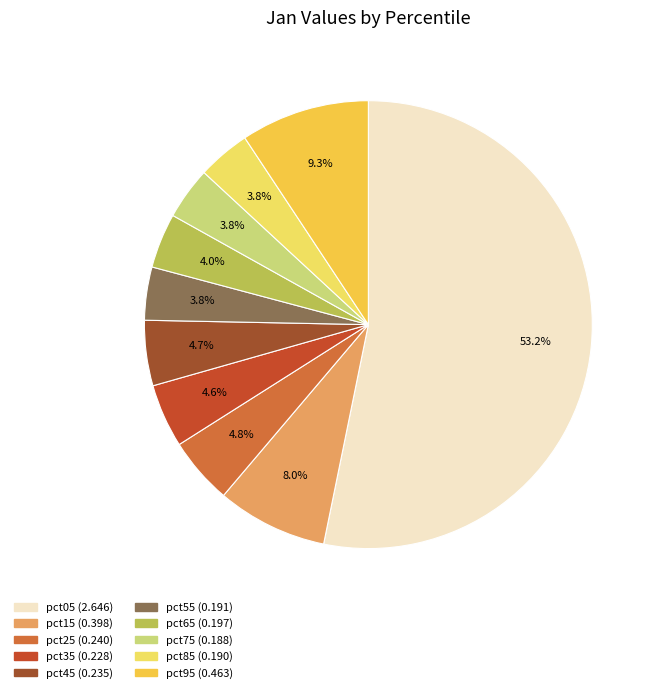

To the nearest percent, what is the difference between the largest and smallest slice percentages?

49%